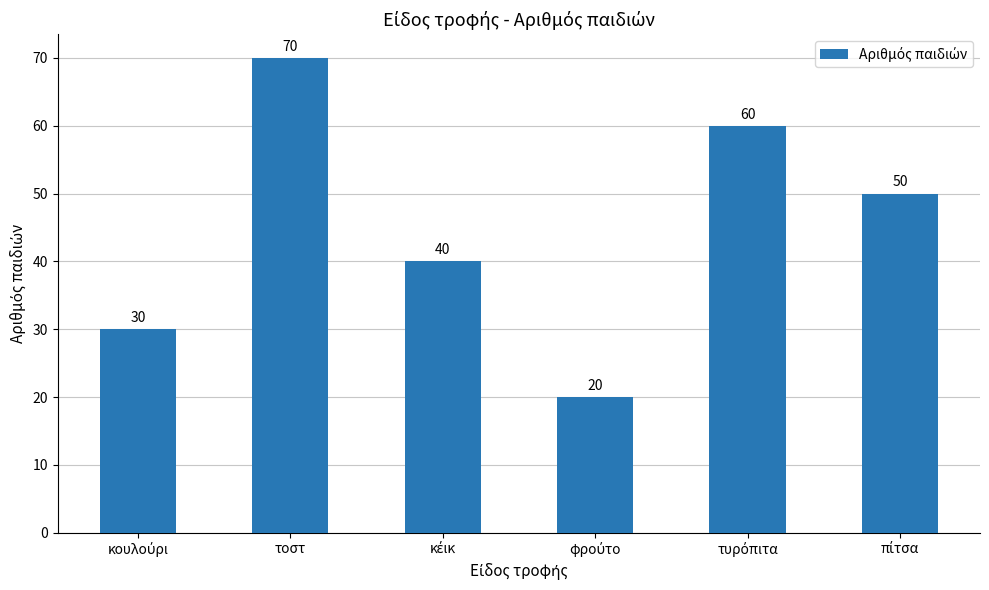

What is the smallest value displayed?

20